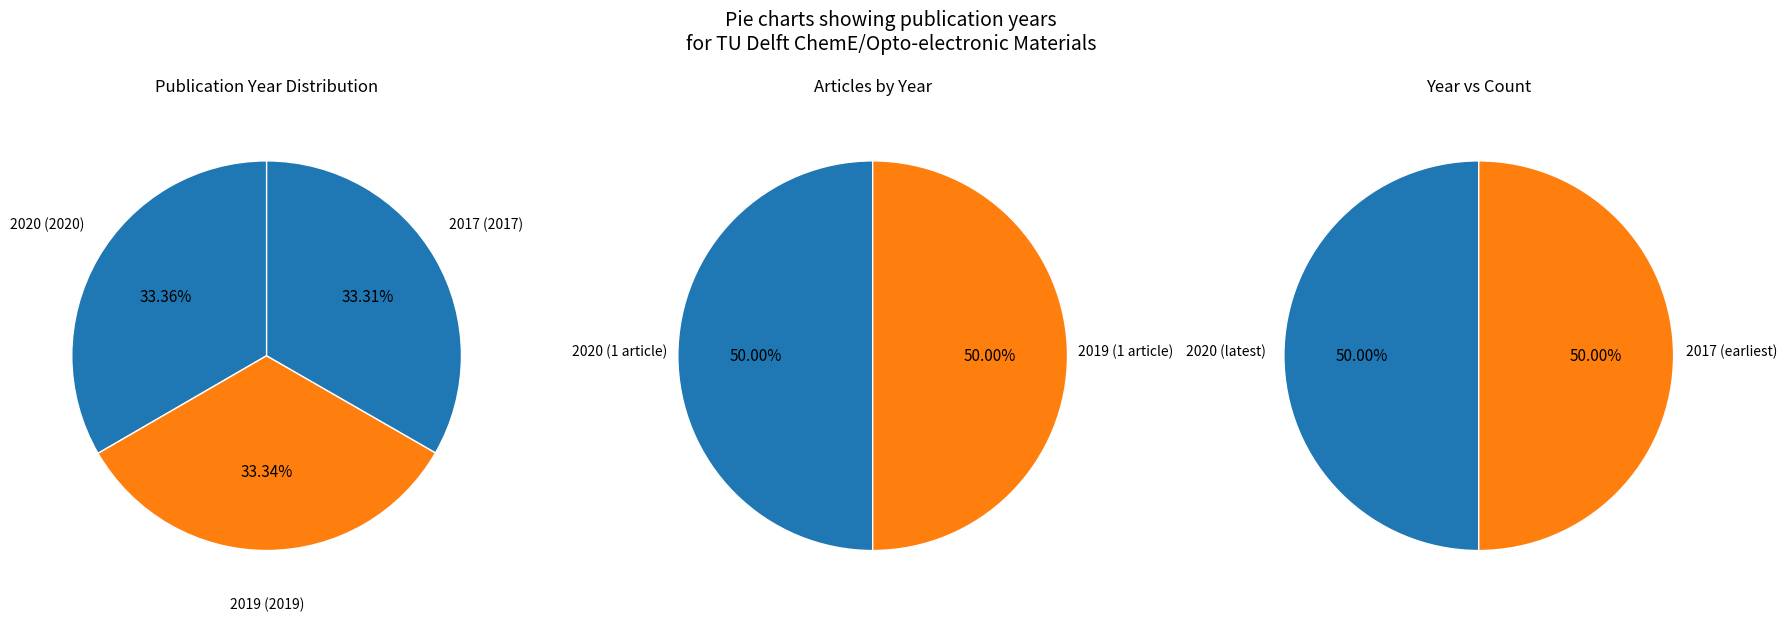

How many segments does this pie chart have?

3